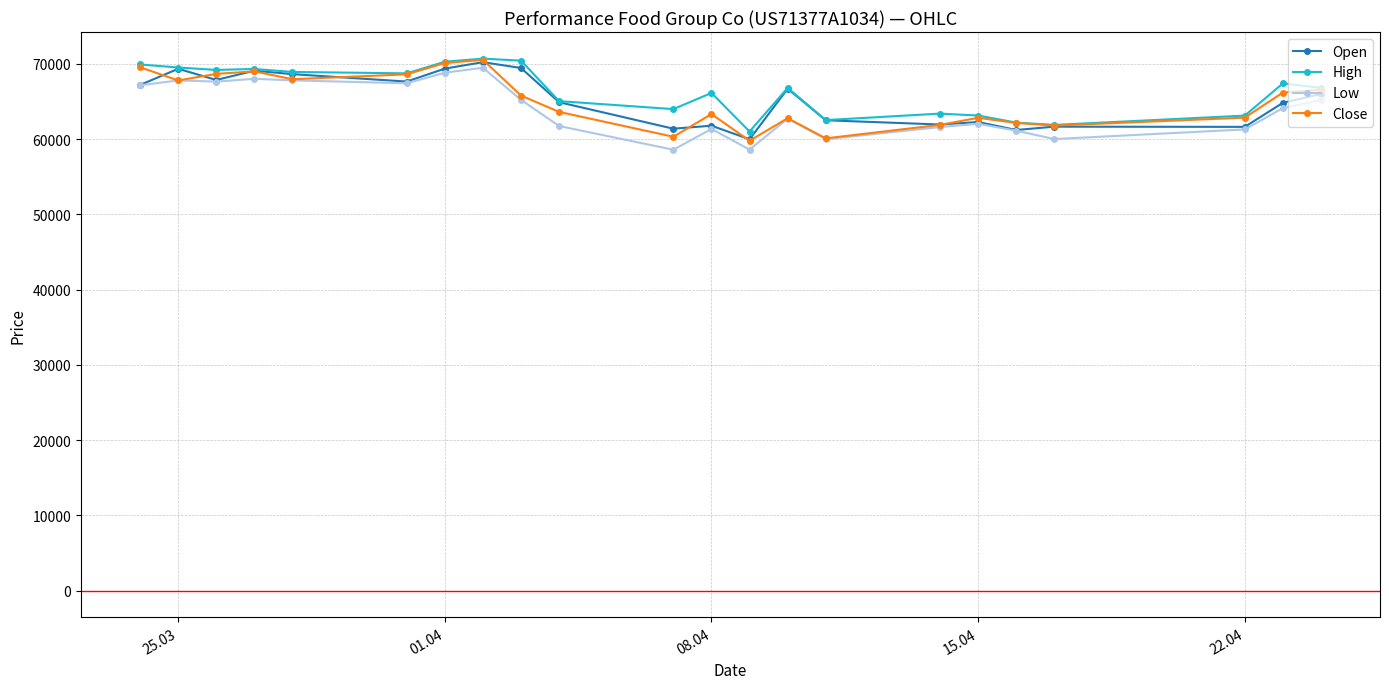

What is the value of the Close point at the 18th from the left?

62139